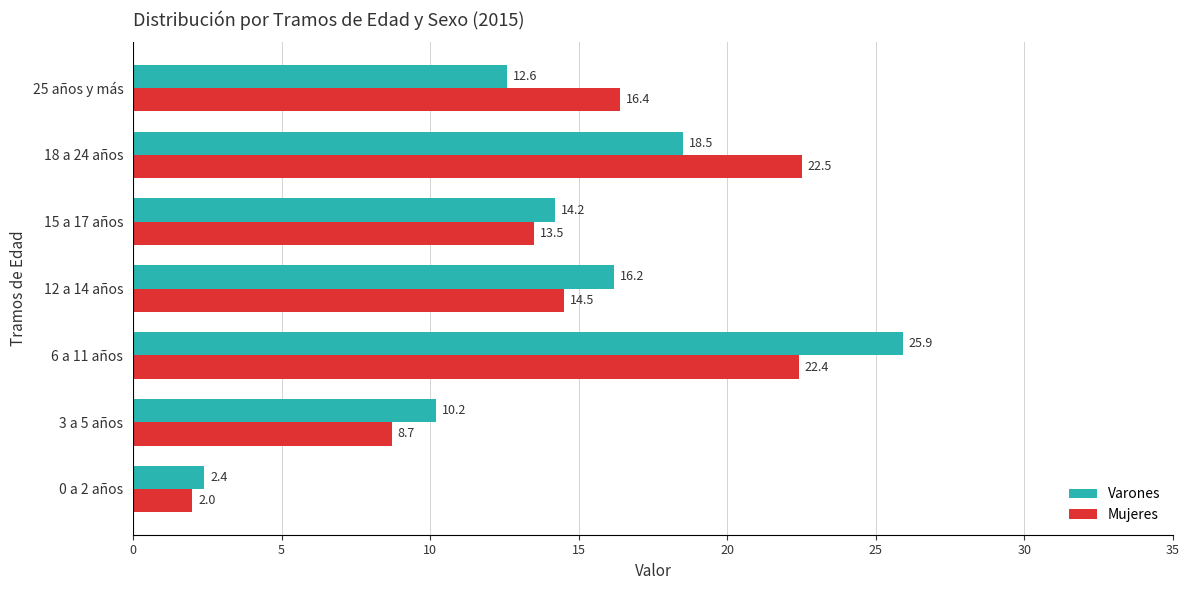

What is the difference between the maximum and minimum values in the Varones series?

23.5